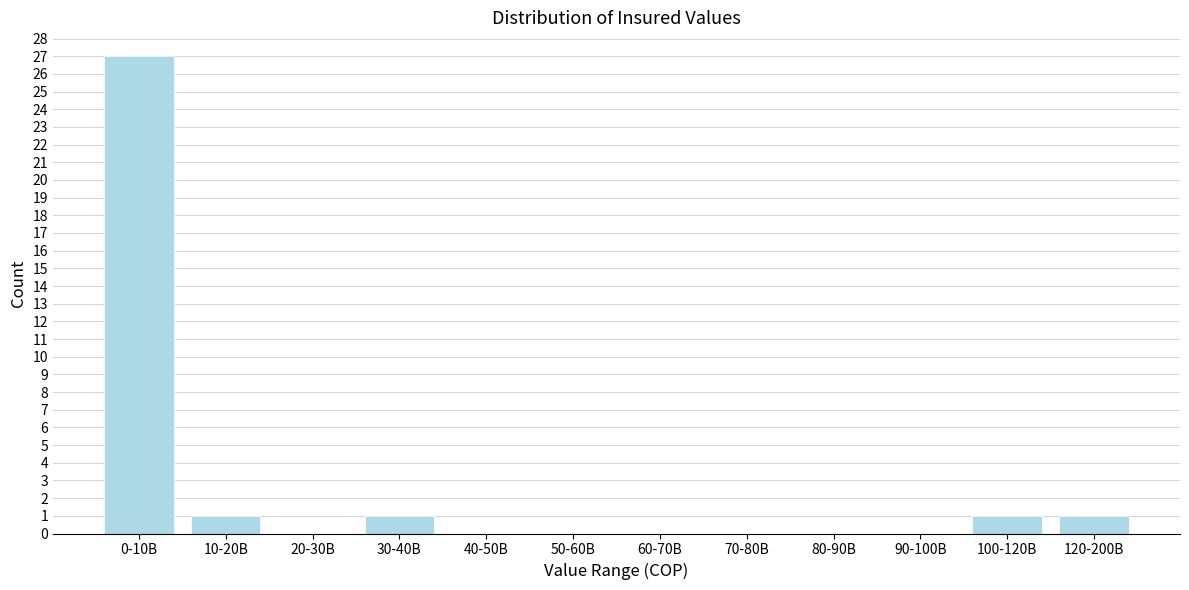

Reading left to right, list all the values displayed in this chart.

0-10B=27	10-20B=1	20-30B=0	30-40B=1	40-50B=0	50-60B=0	60-70B=0	70-80B=0	80-90B=0	90-100B=0	100-120B=1	120-200B=1